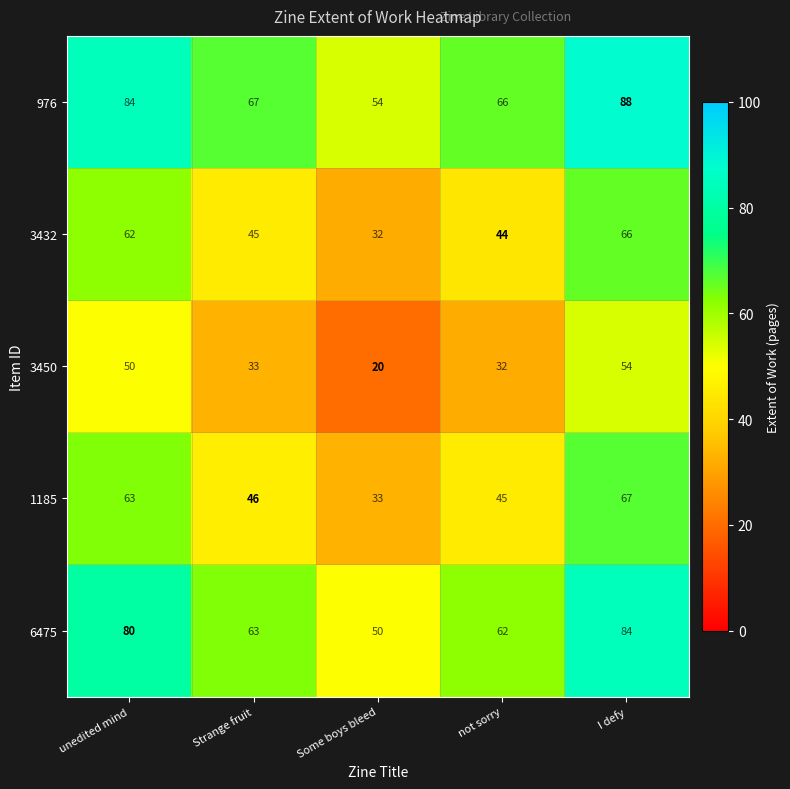

How many data points in 3432 are less than 45?

2